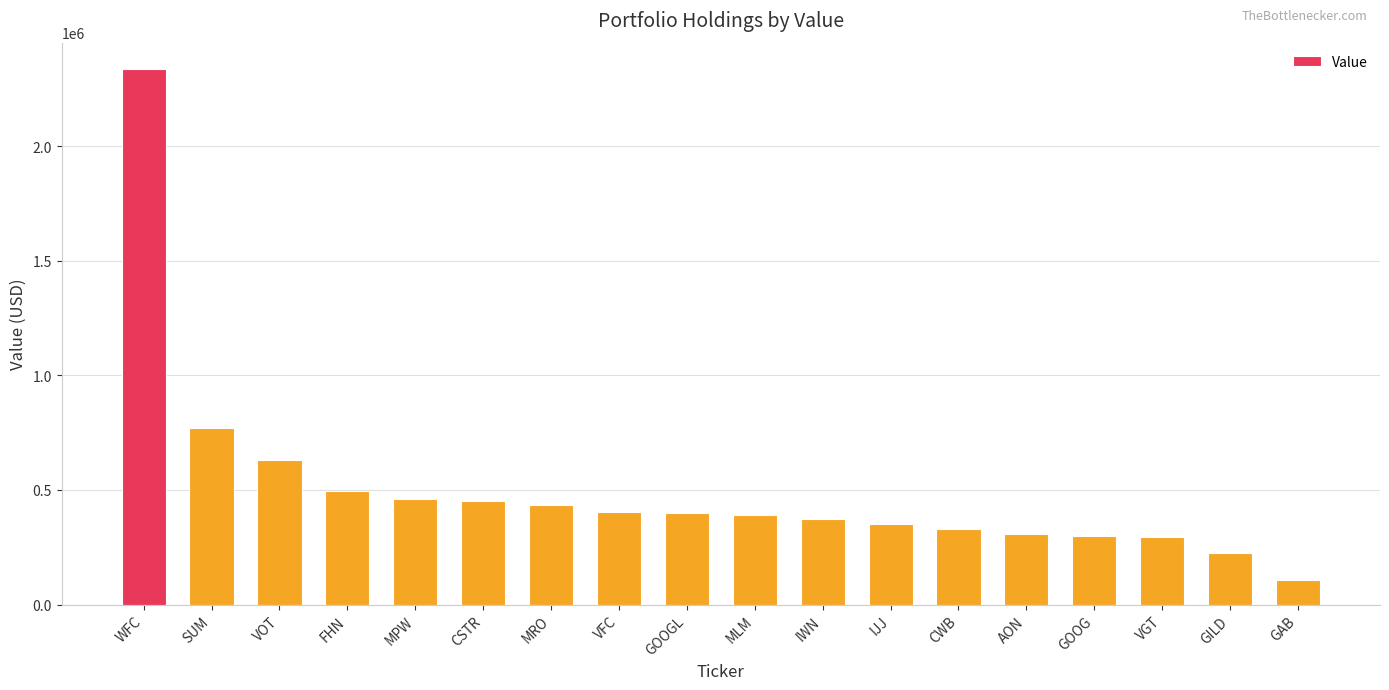

What is the difference between the maximum and minimum values?

2226000